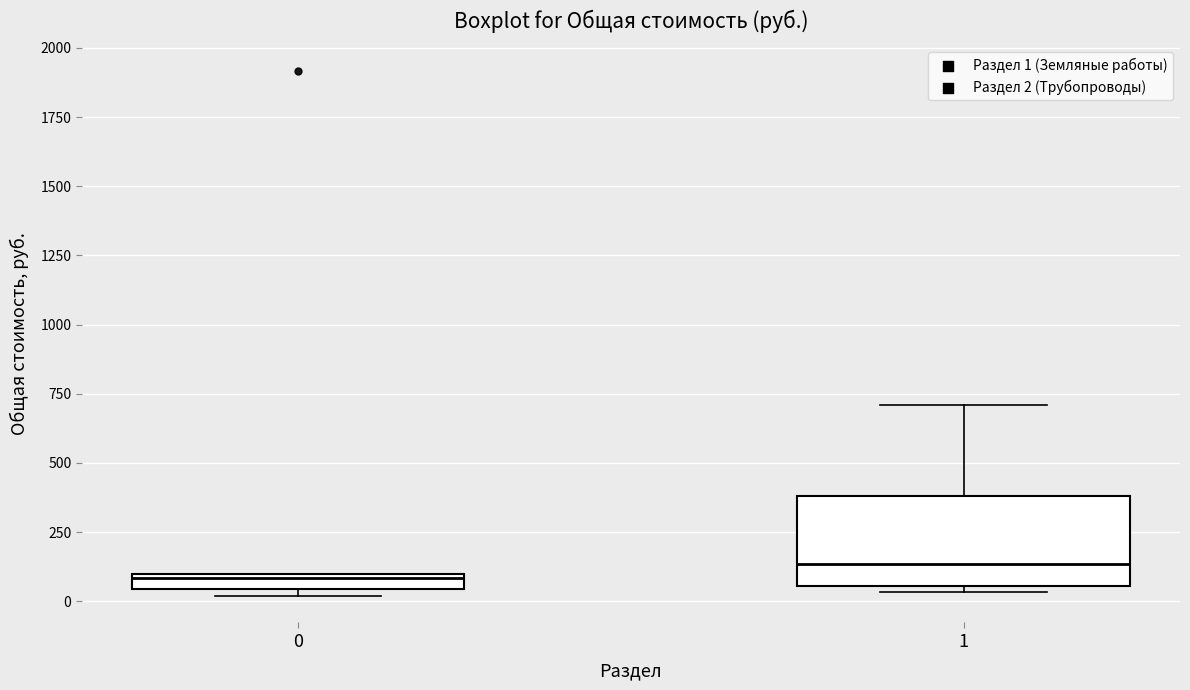

Where is the lower edge of the box at x = 0 on the y-axis? The values are not printed on the chart, so give them approximately, as read against the axis.

50